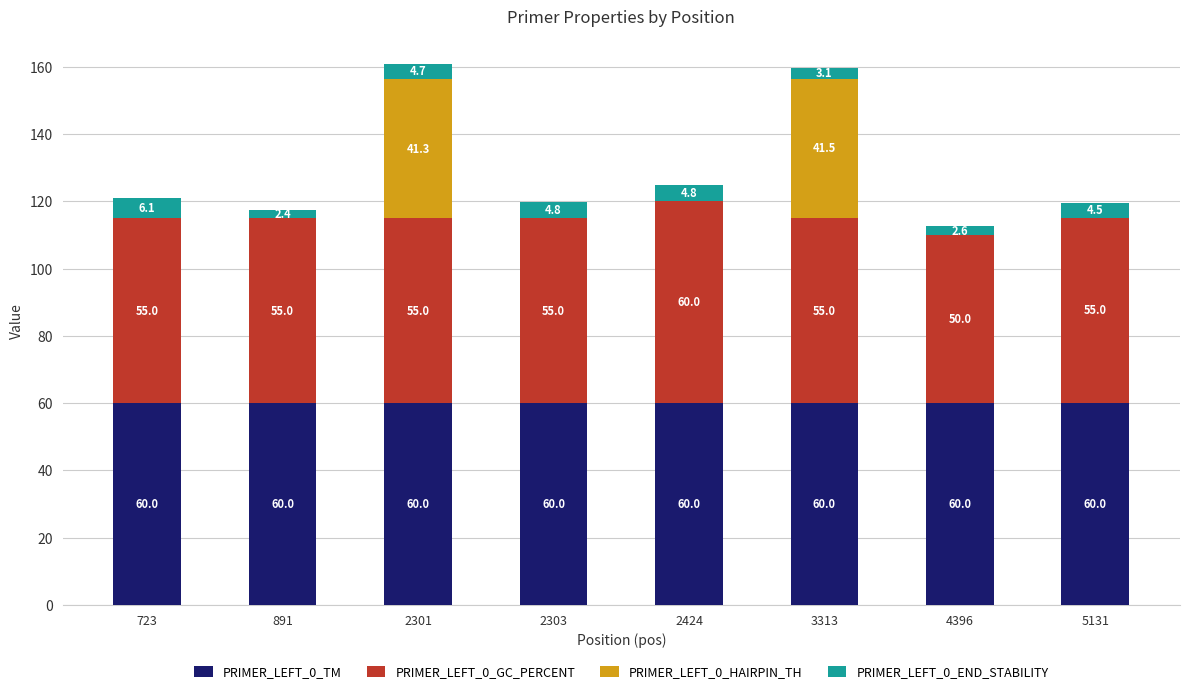

How many data points does each series have?

8